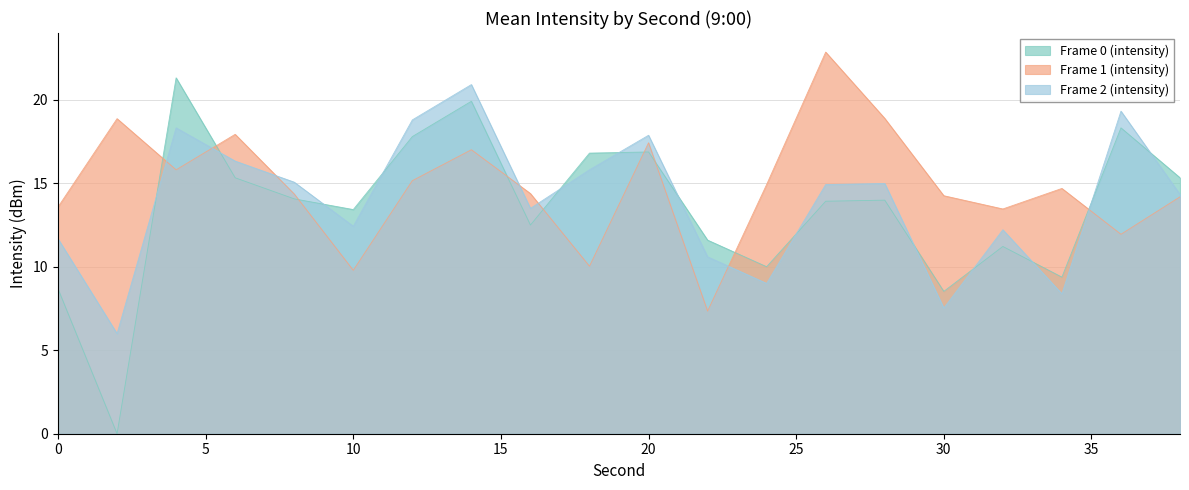

At which category is the sum across all series the highest?

14